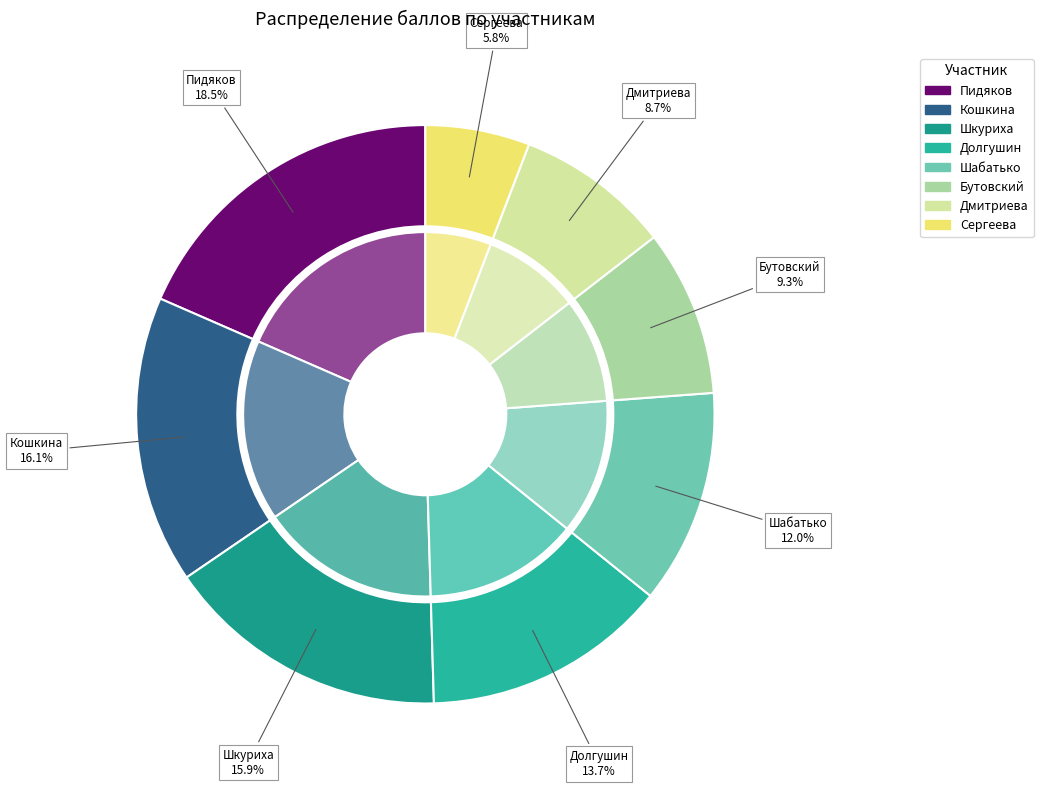

Combined, what portion of the pie is Шабатько and Кошкина?

28.1%